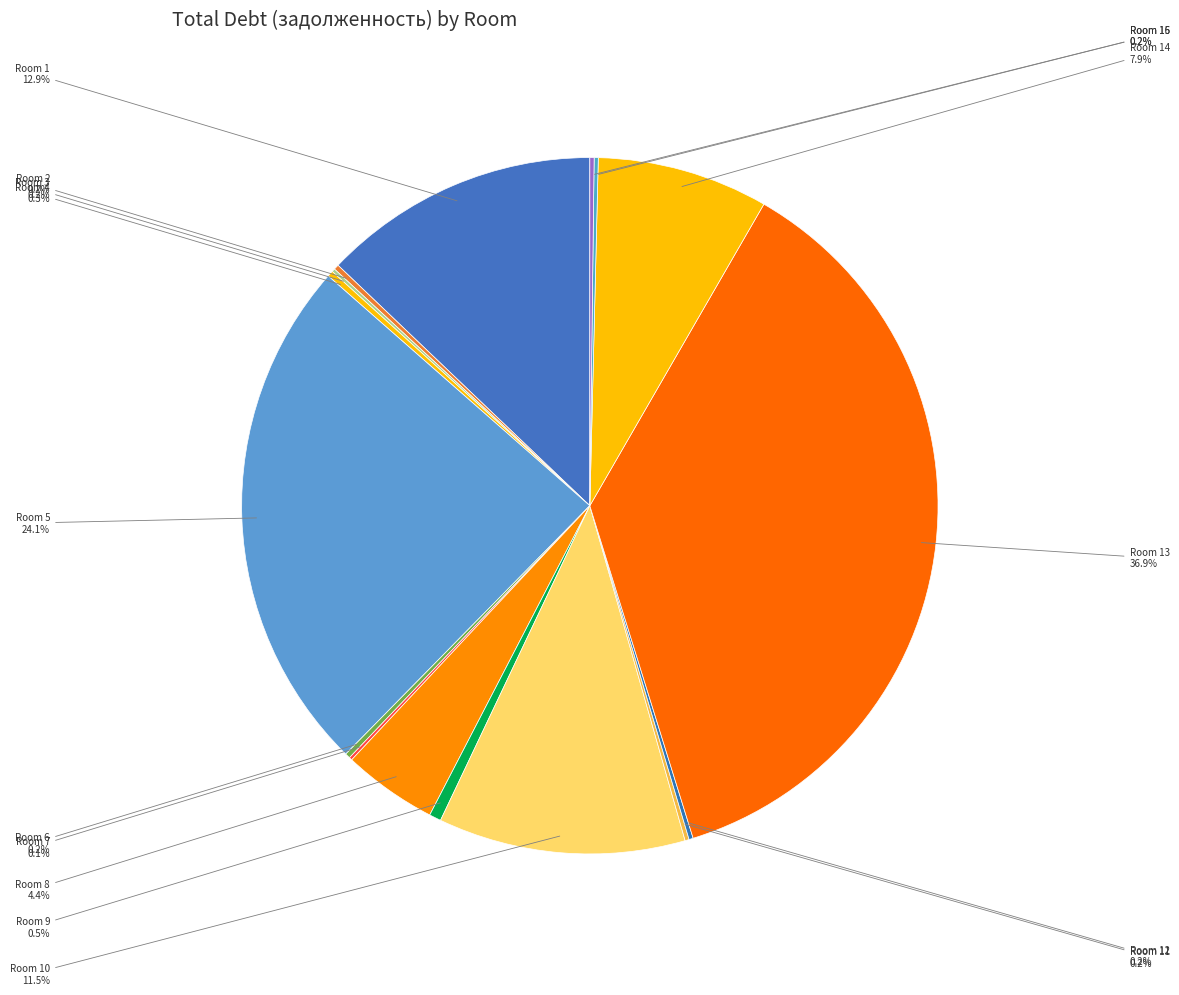

Count the number of slices in the pie.

16